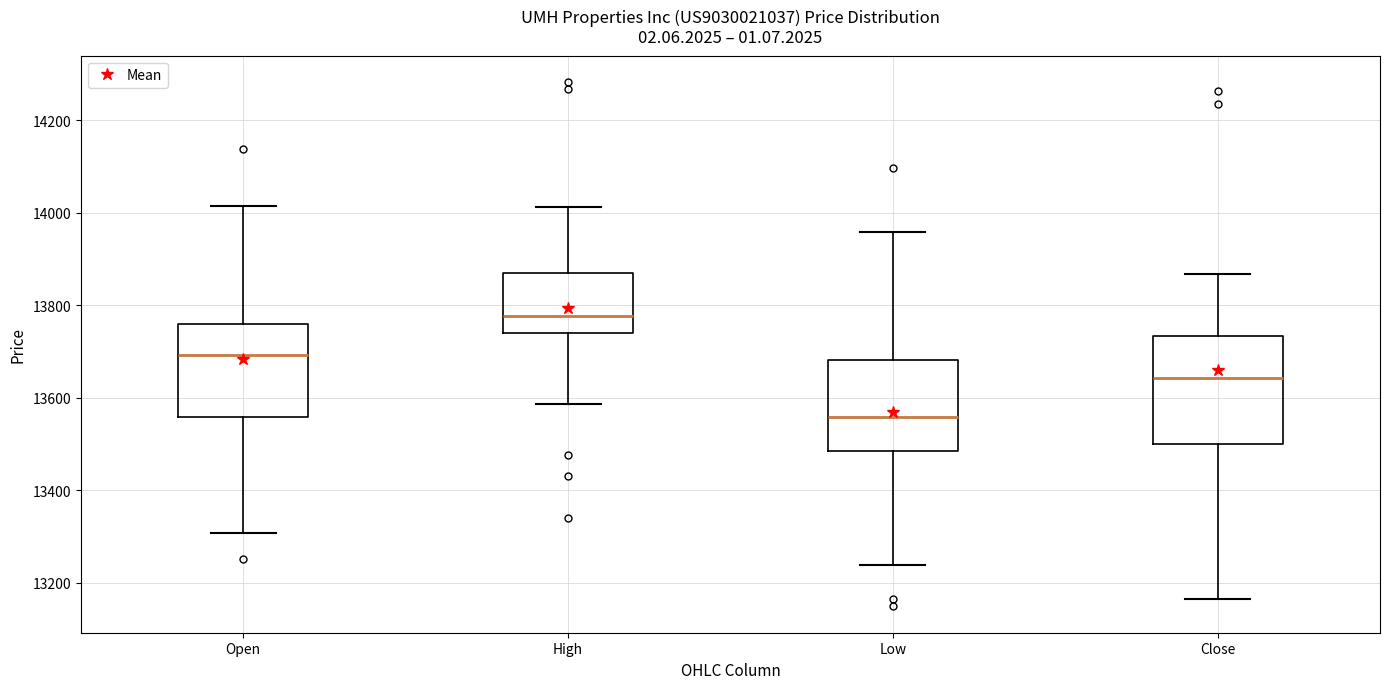

Which box's median line is the highest?

High